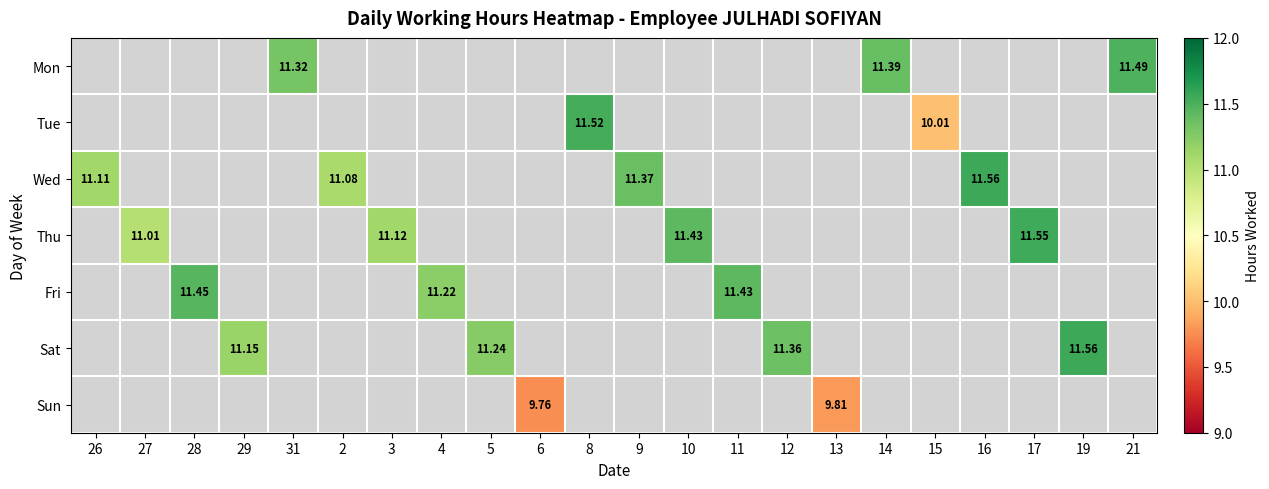

At which category does the chart reach its peak across all series?

16